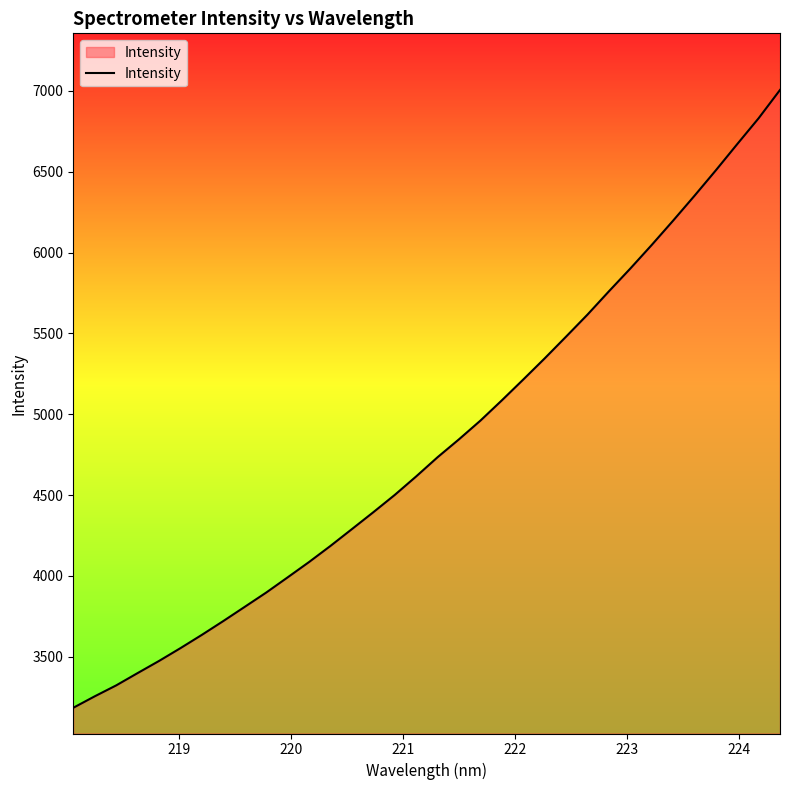

What is the minimum value shown in the chart?

3183.7